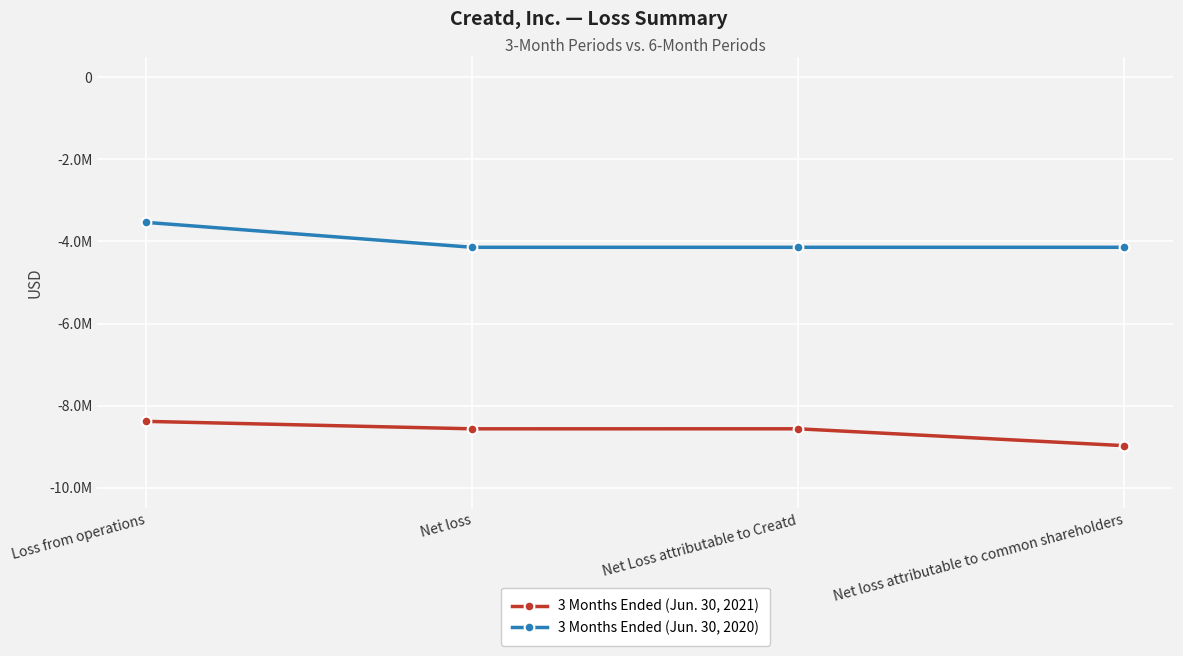

Is this an area chart (filled region under the line)?

No